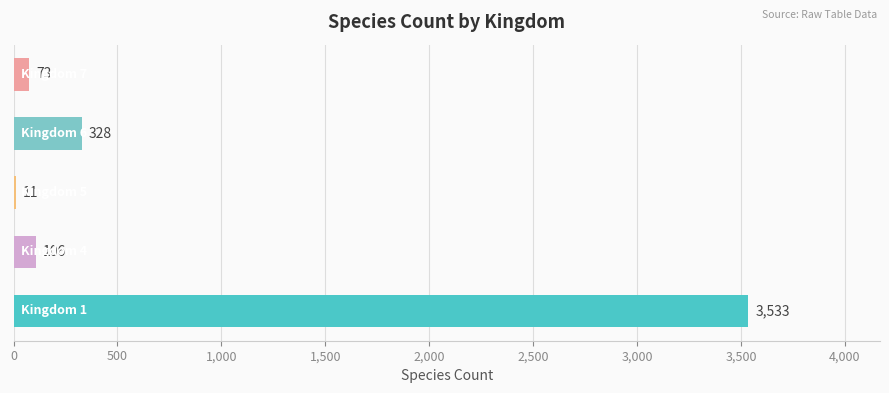

What is the sum of all values?

4051